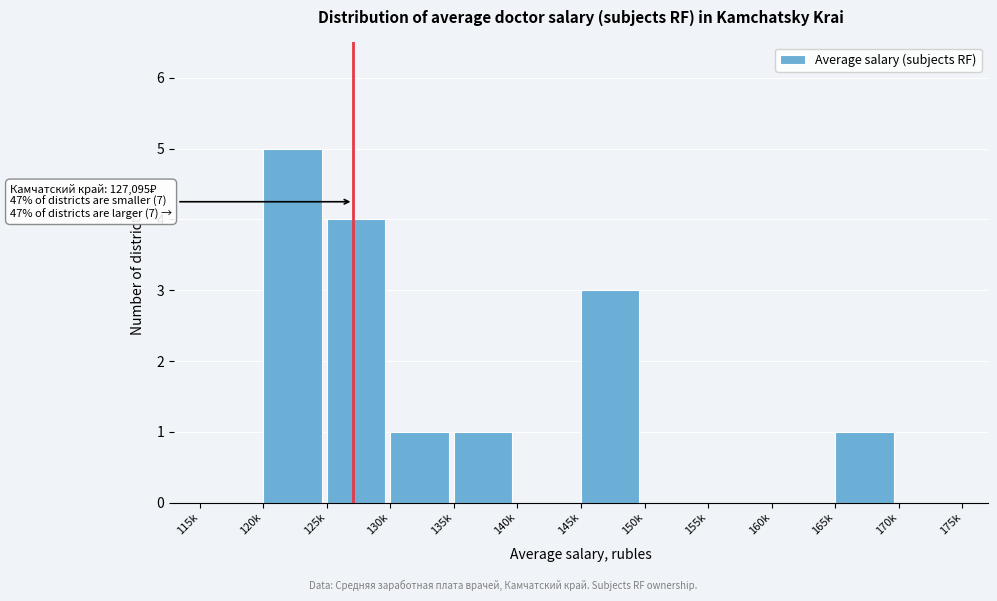

Reading left to right, extract all data points from this chart.

115k=0	120k=5	125k=4	130k=1	135k=1	140k=0	145k=3	150k=0	155k=0	160k=0	165k=1	170k=0